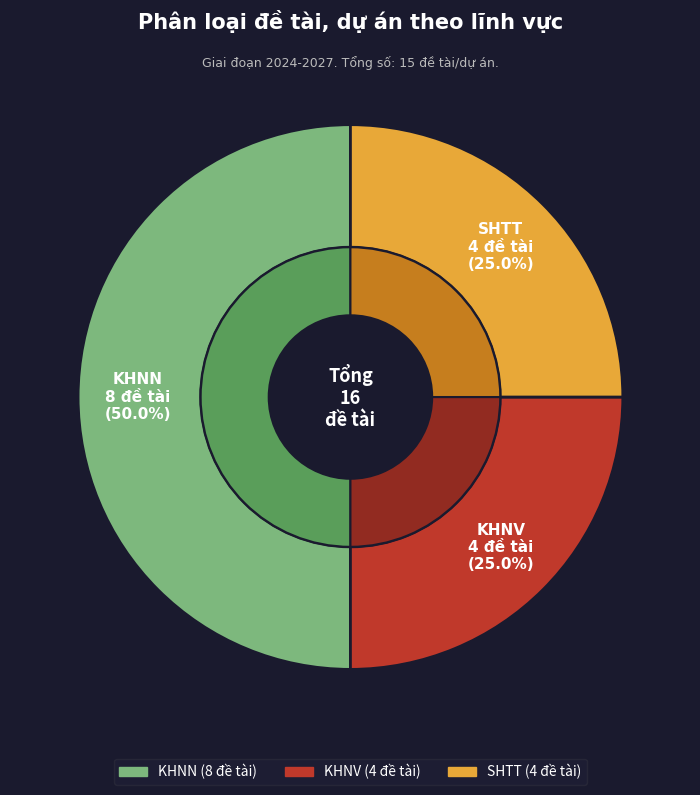

To the nearest percent, what percentage of the pie is KHNN?

50%